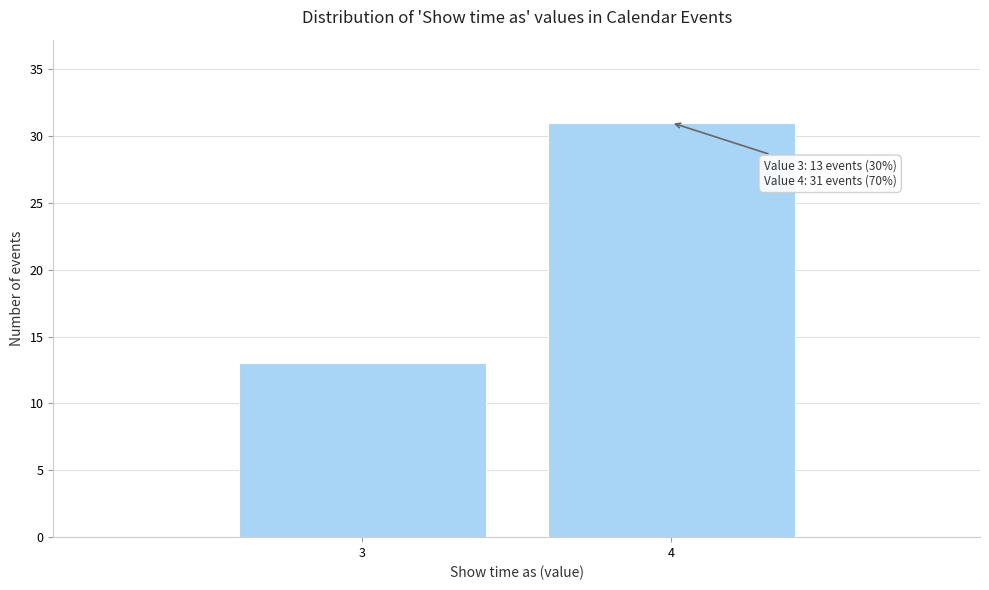

Reading left to right, list all the values displayed in this chart.

13	31